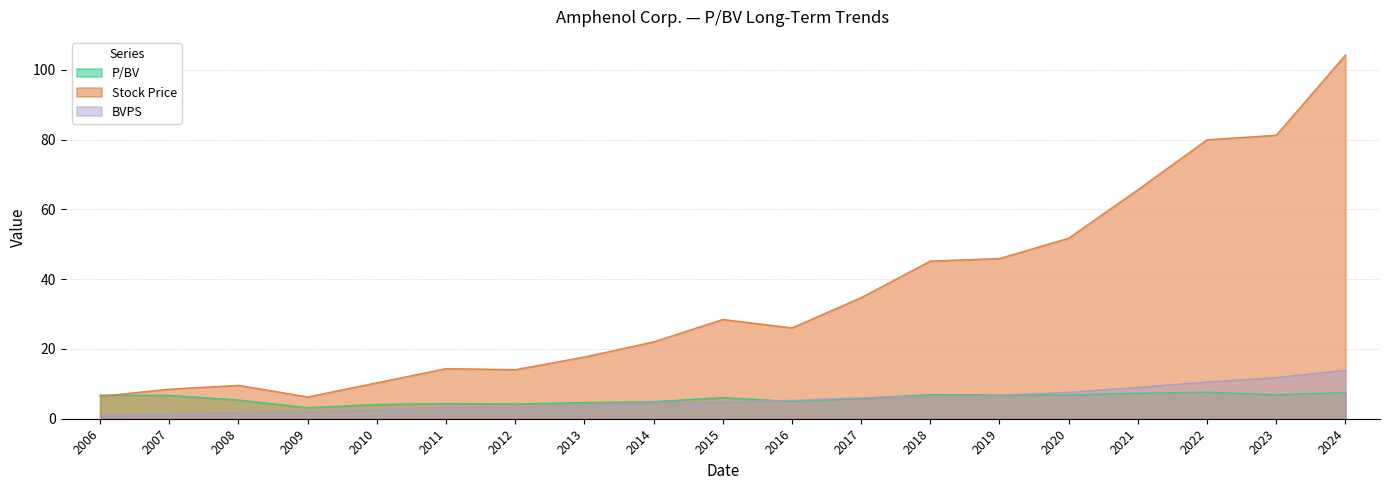

Count the number of data series in this chart.

3